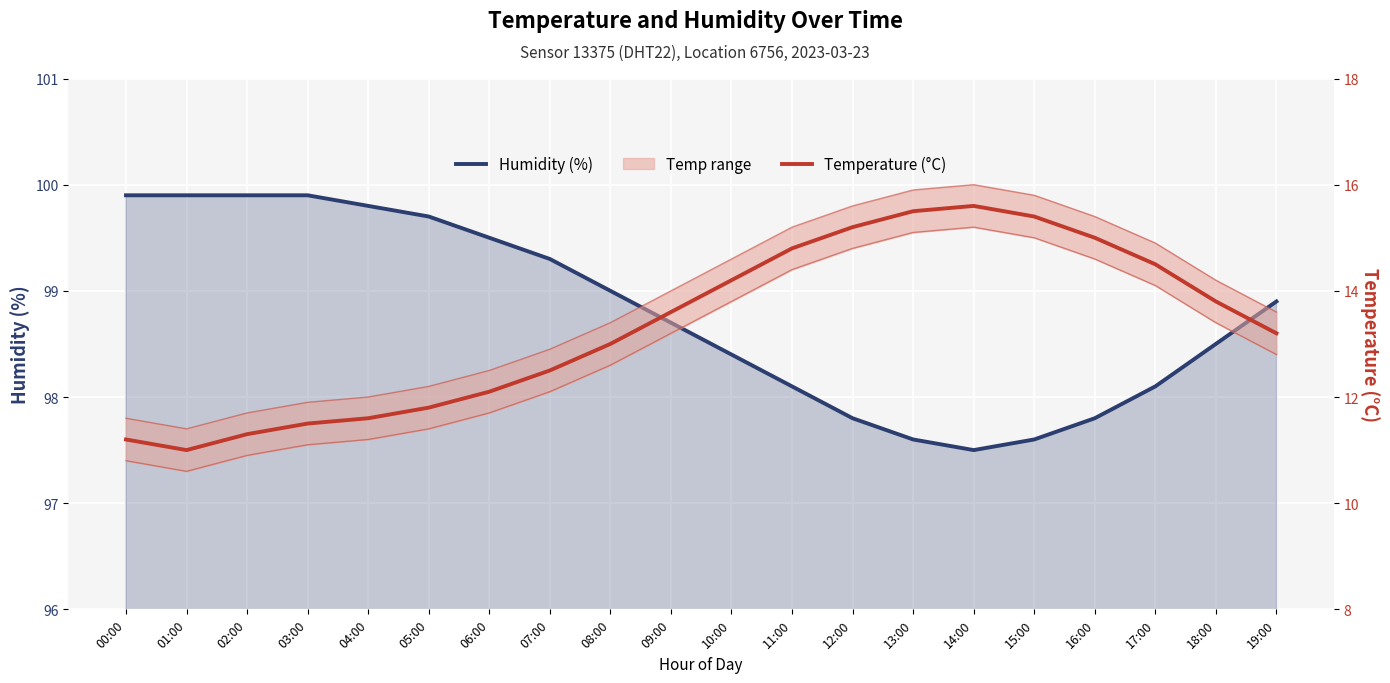

What is the sum of the Temperature (°C) values at 09:00 and 18:00?

27.4